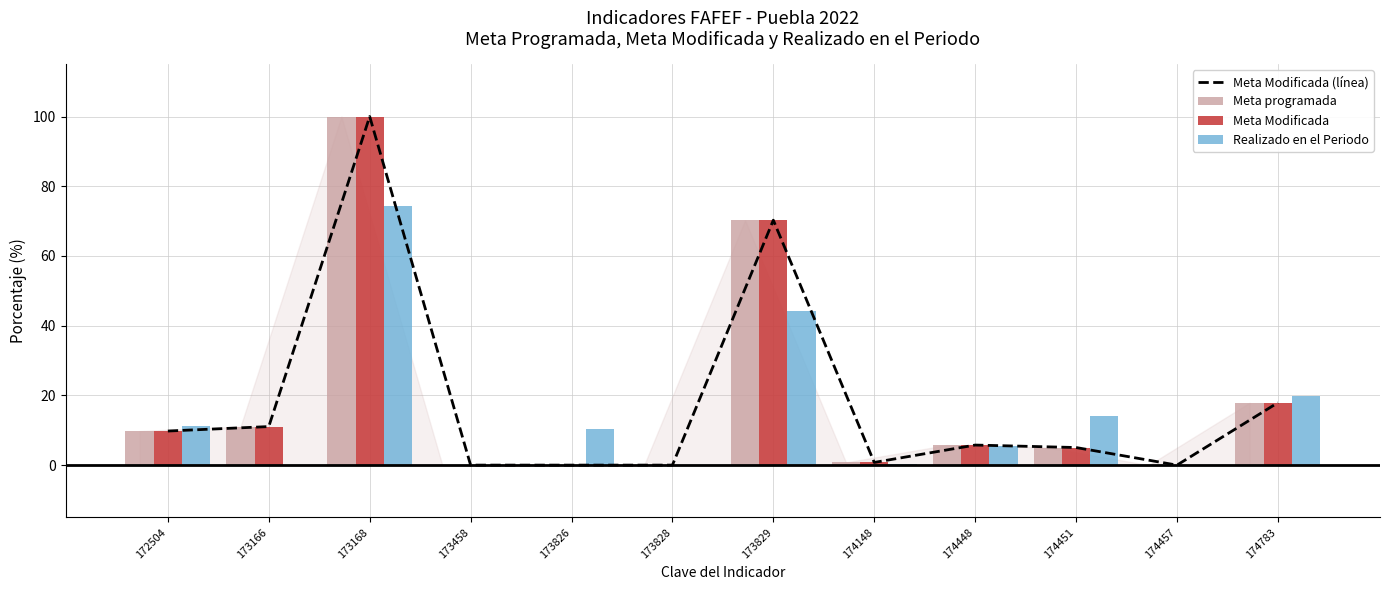

What are all the series names shown in the legend?

Meta Modificada (línea), Meta programada, Meta Modificada, Realizado en el Periodo